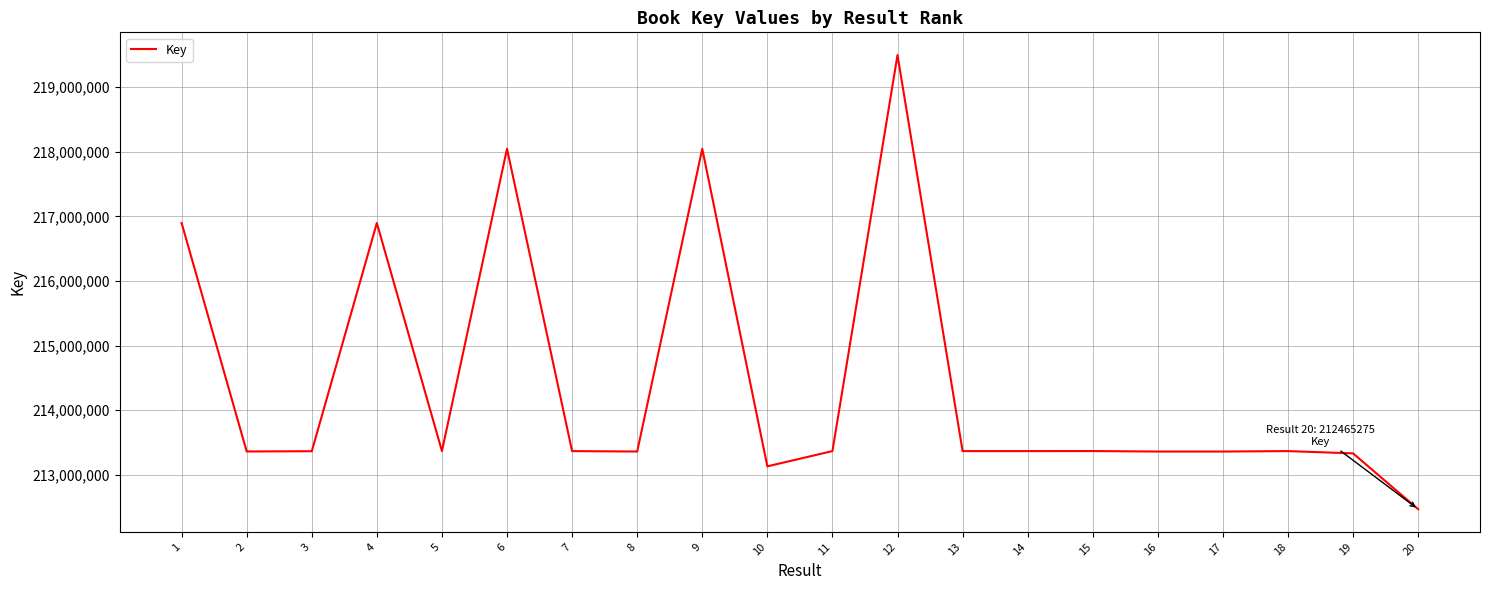

Between 10 and 8, which is larger?

8